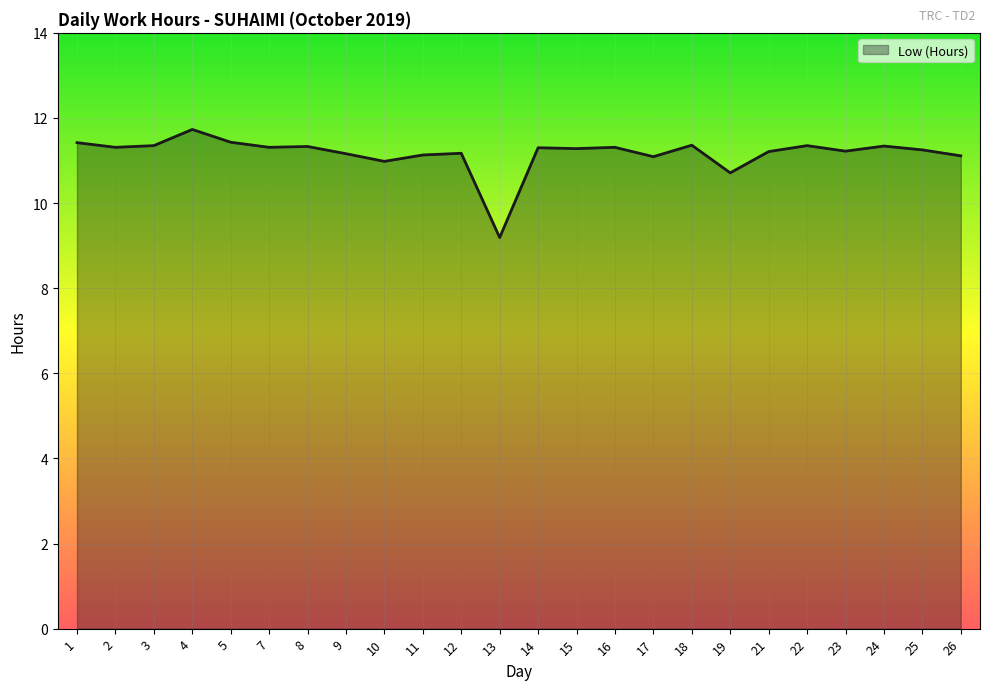

Reading right to left, transcribe all the data shown in this chart.

26=11.1	25=11.2	24=11.3	23=11.2	22=11.3	21=11.2	19=10.7	18=11.4	17=11.1	16=11.3	15=11.3	14=11.3	13=9.2	12=11.2	11=11.1	10=11.0	9=11.2	8=11.3	7=11.3	5=11.4	4=11.7	3=11.3	2=11.3	1=11.4